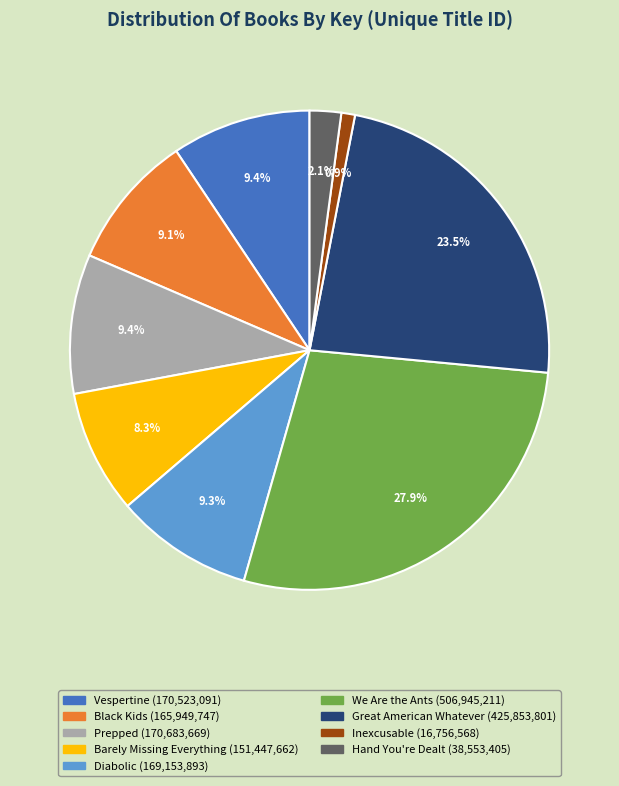

Is there any slice that represents more than half of the pie?

No